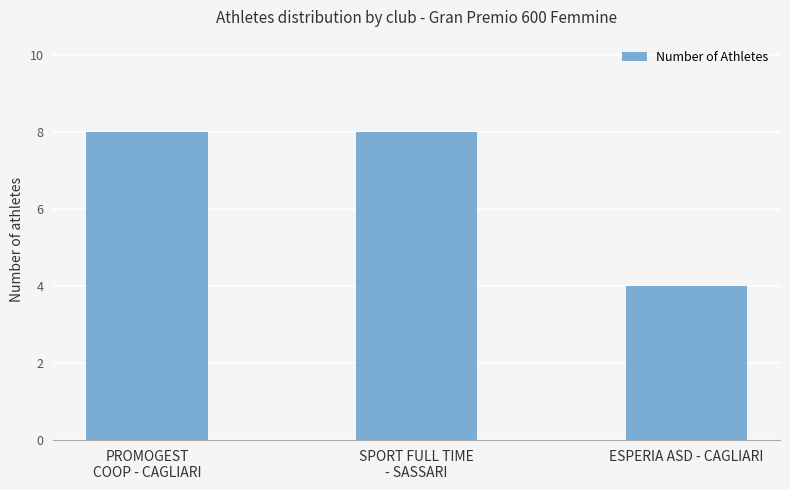

What is the ratio of the value at PROMOGEST
COOP - CAGLIARI to the value at SPORT FULL TIME
- SASSARI?

1.0